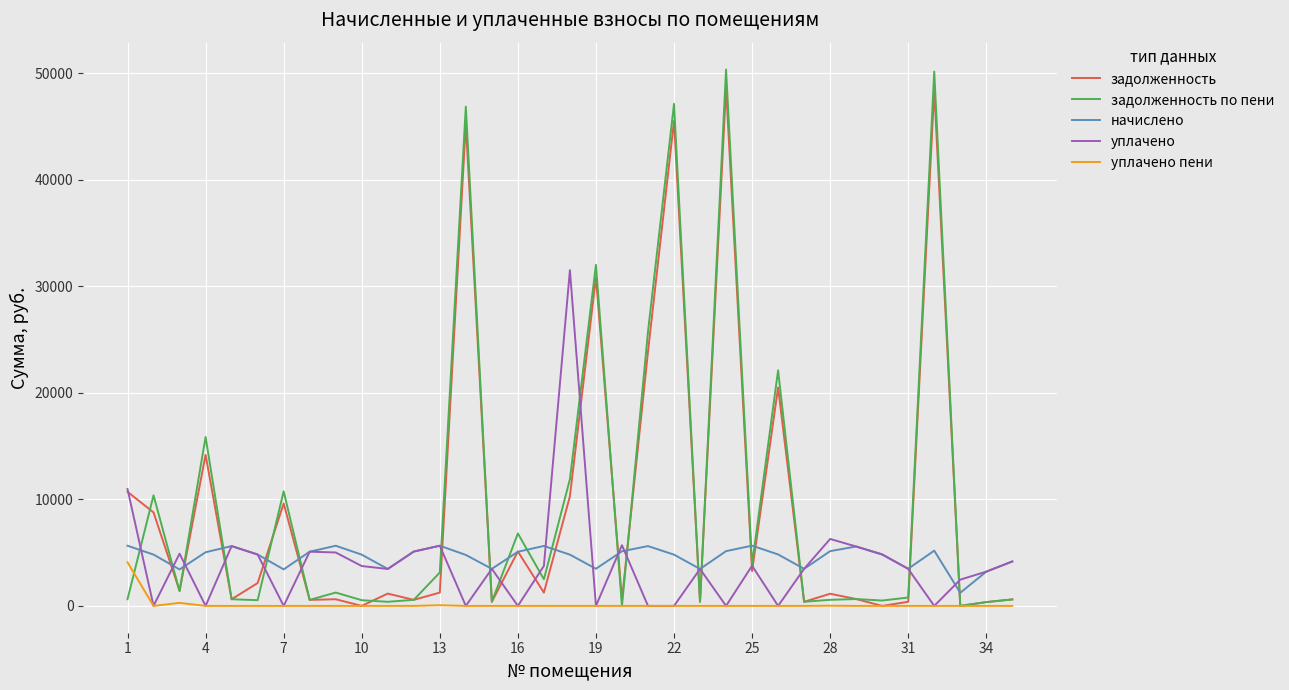

What is the highest value of the задолженность по пени series?

50333.4